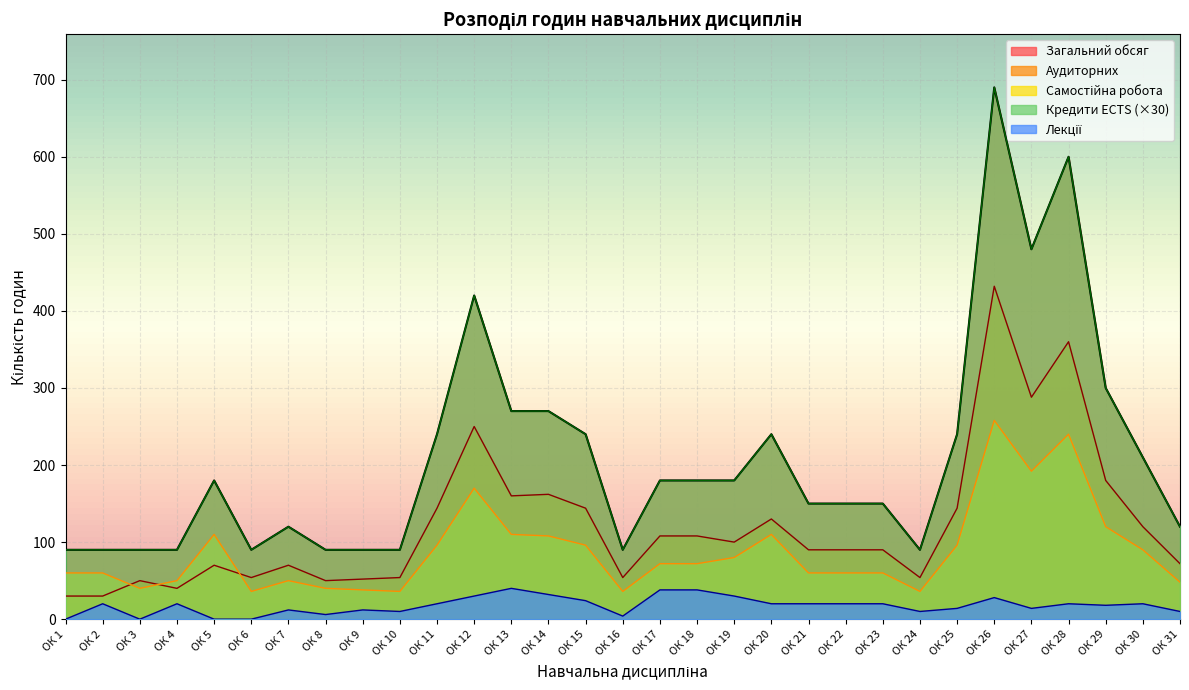

At which category is the sum across all series the highest?

ОК 26